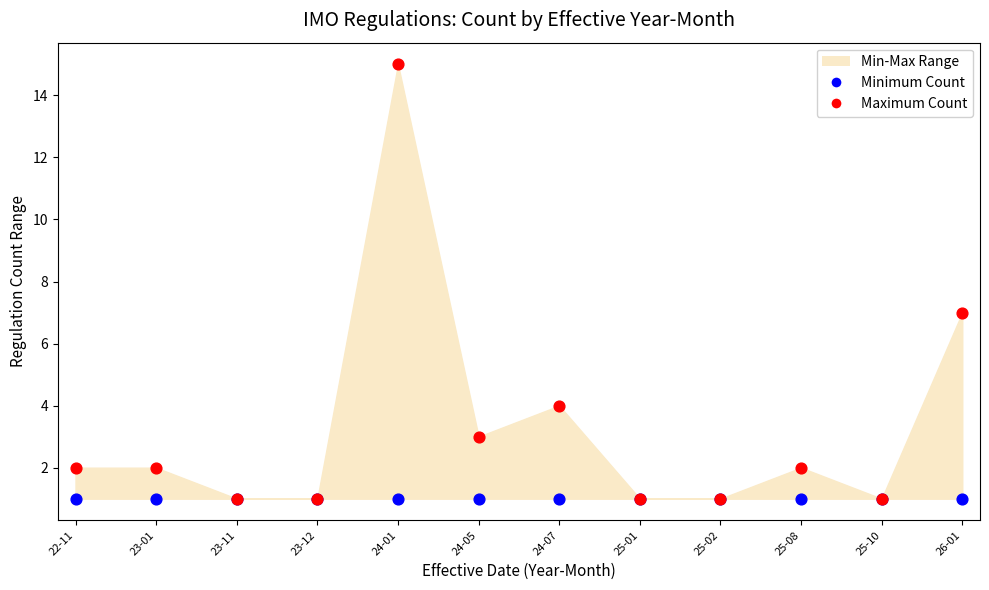

In the Maximum Count series, what Y value is closest to 8?

7